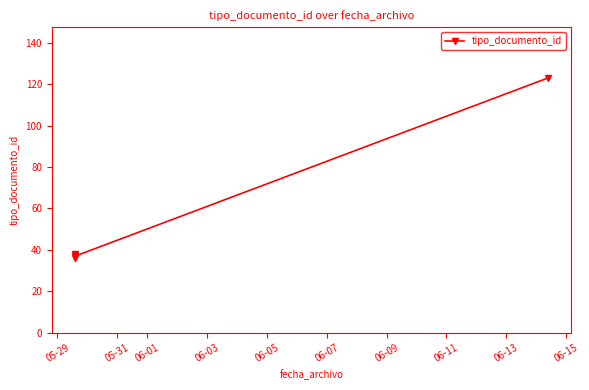

True or false: the data has more than 0 interior local peaks.

False